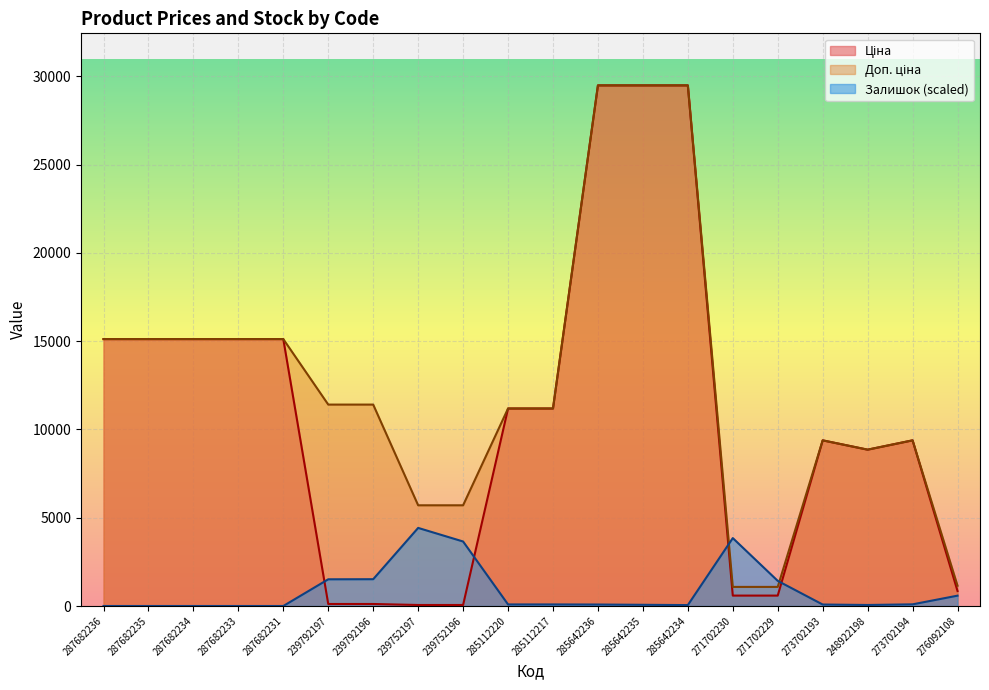

How many categories are shown in the chart?

20